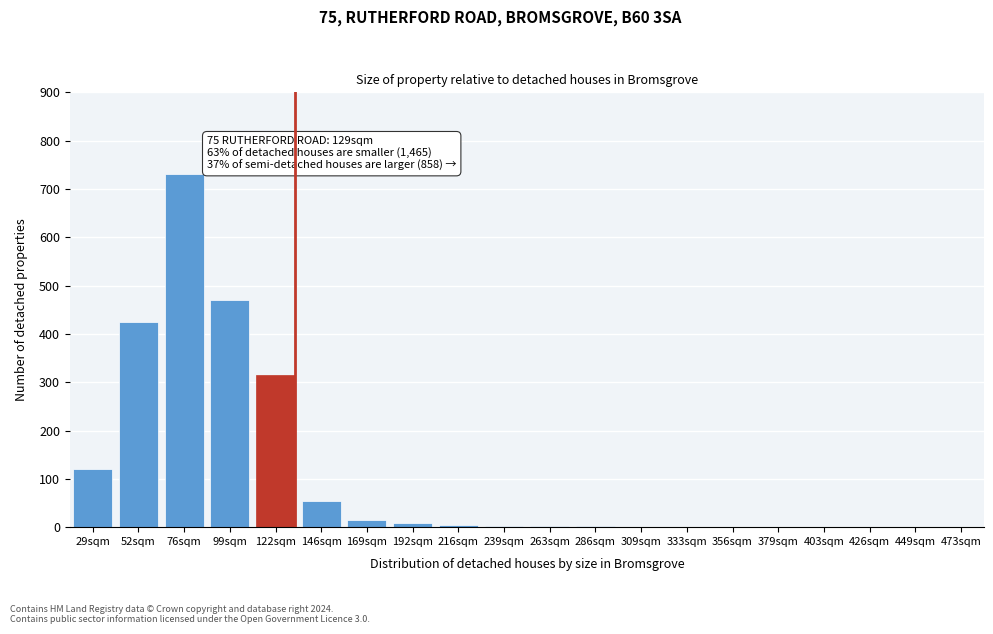

What is the greatest value displayed?

730